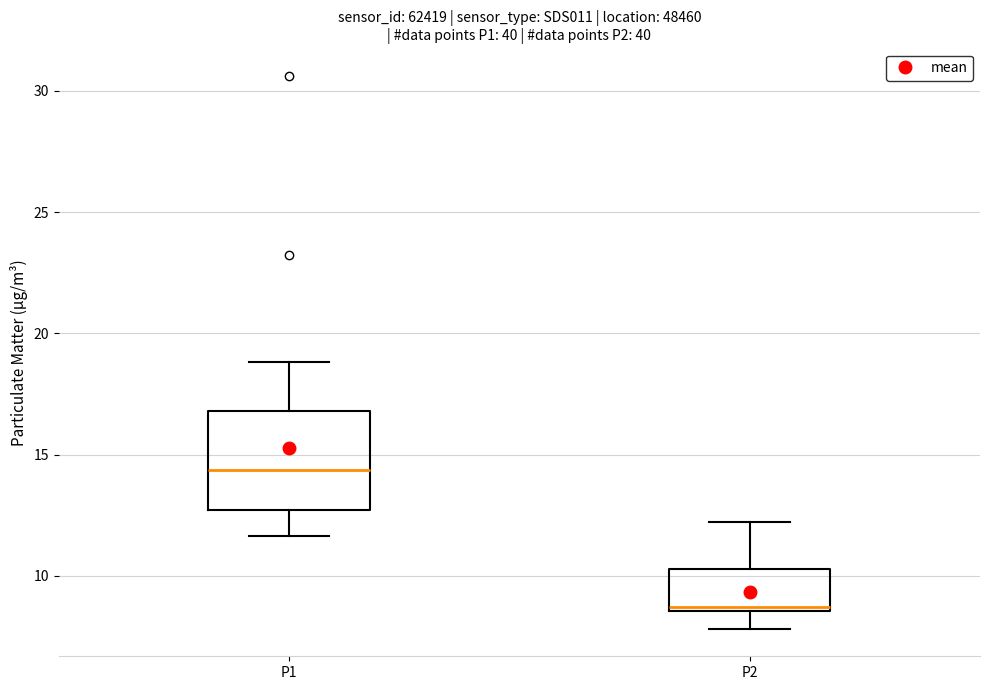

Which box is the tallest, from its lower edge to its upper edge?

P1